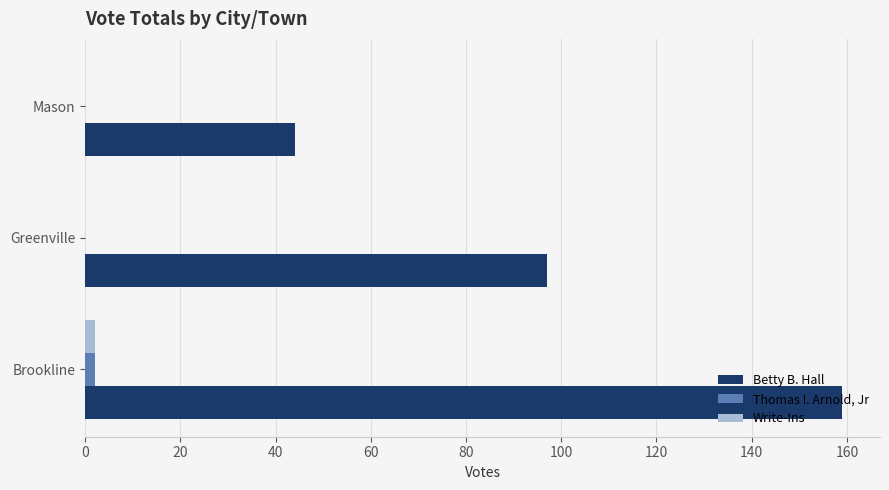

At which category is the sum across all series the highest?

Brookline